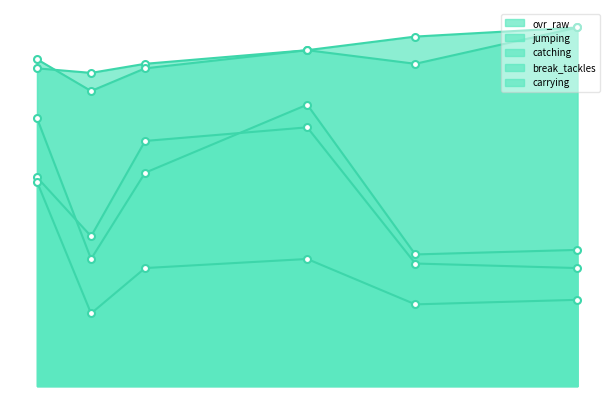

Rank the categories by break_tackles value from highest to lowest.

Zacch Patmon, Jalyn Harris, Gervon Davis, Justin Jensen, Andrew Barnes, Travis Berg